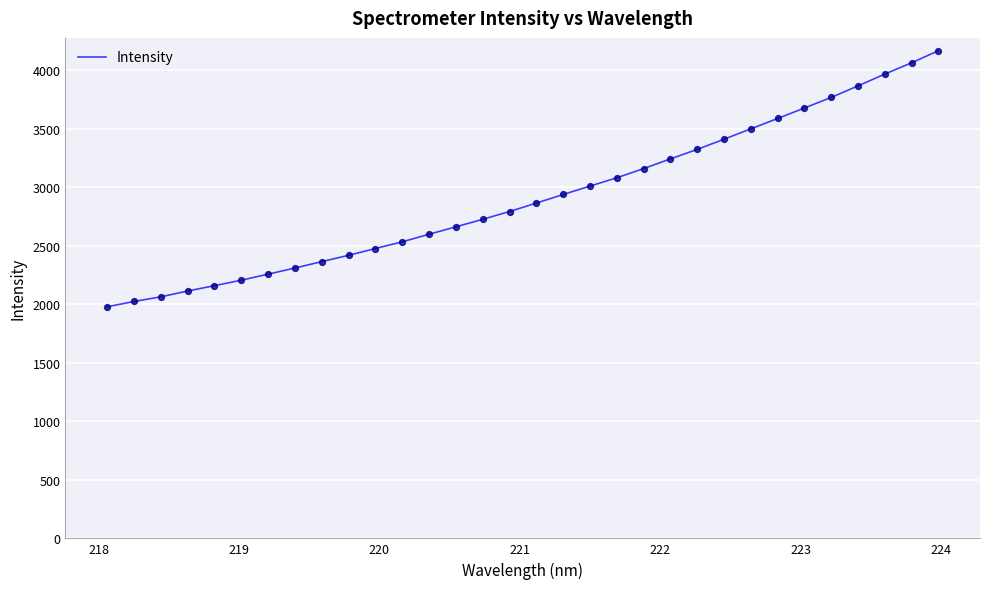

What is the smallest value displayed?

1978.2